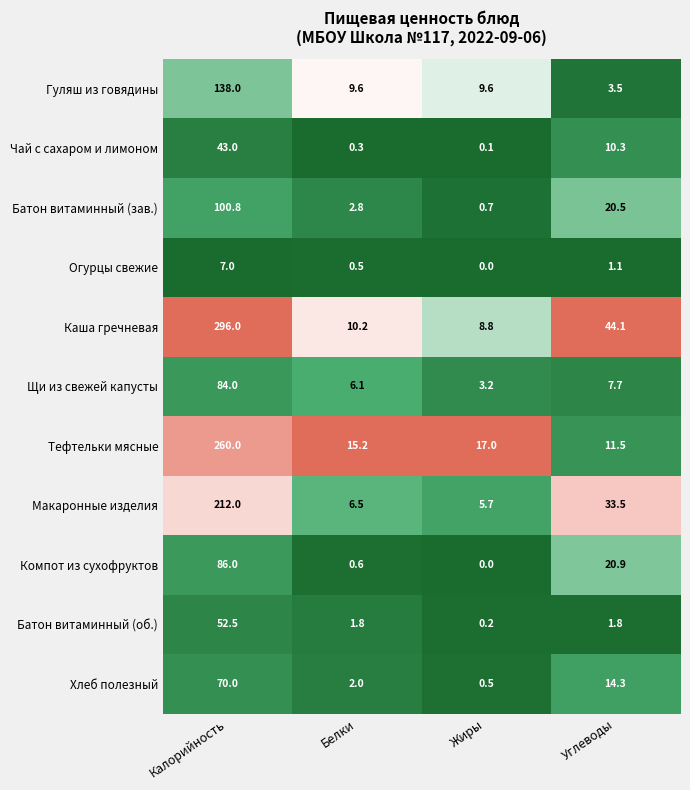

Rank the series at Белки from highest to lowest value.

Тефтельки мясные, Каша гречневая, Гуляш из говядины, Макаронные изделия, Щи из свежей капусты, Батон витаминный (зав.), Хлеб полезный, Батон витаминный (об.), Компот из сухофруктов, Огурцы свежие, Чай с сахаром и лимоном